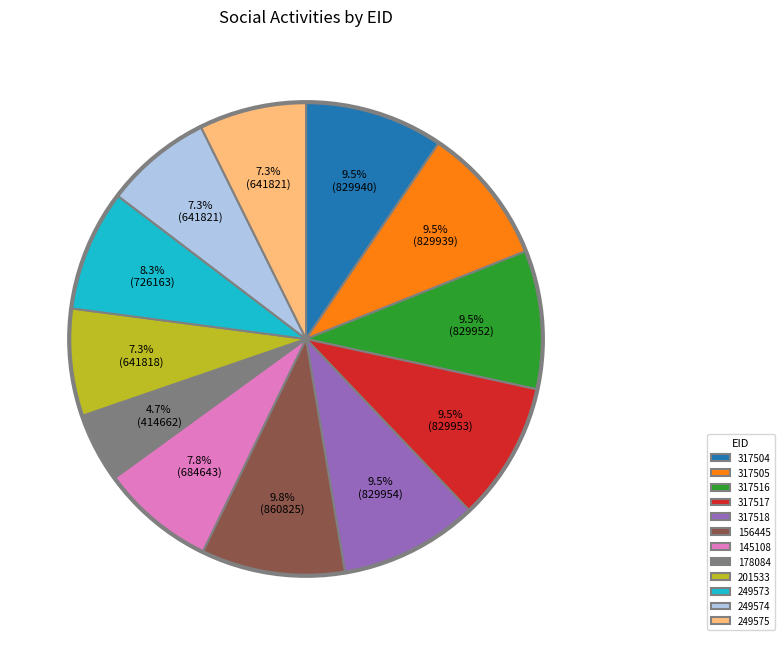

To the nearest percent, what percentage of the pie is 145108?

8%